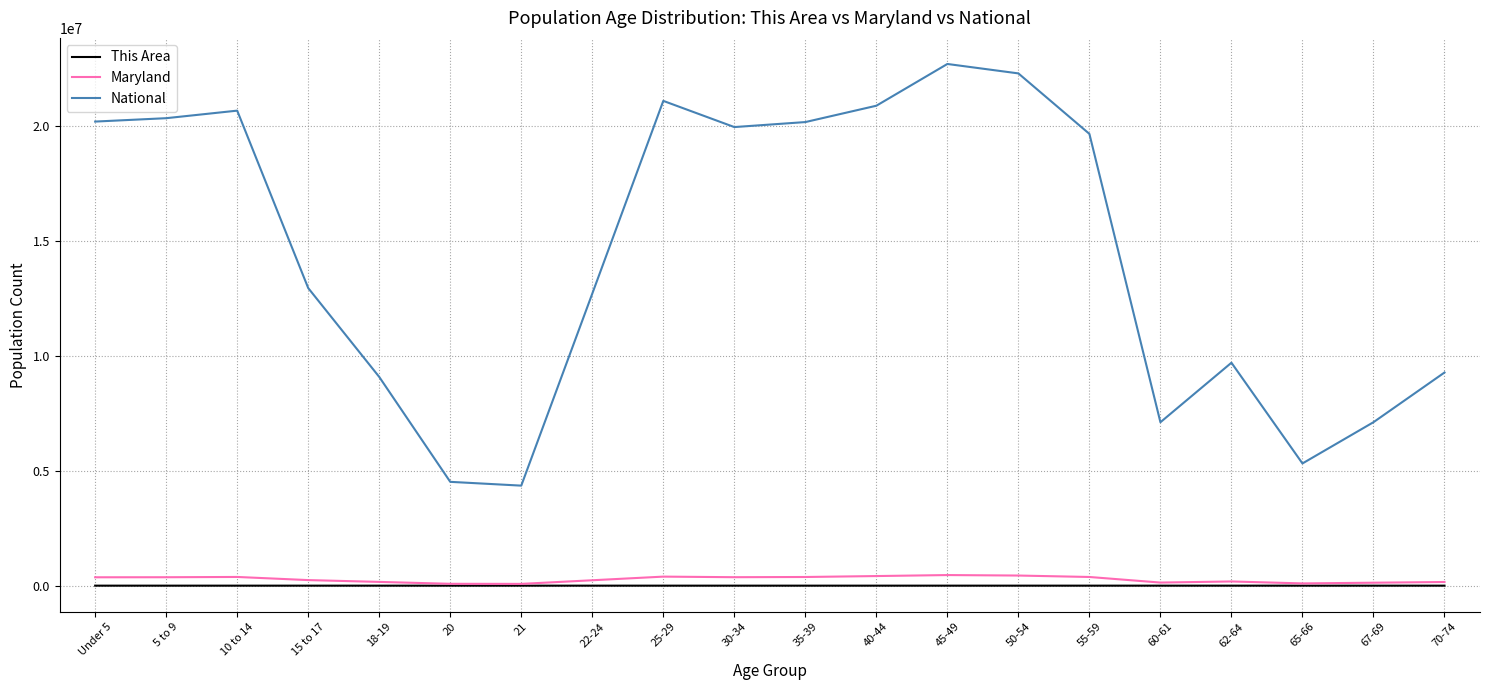

The value of National at 20 is 2860116. True or false?

False